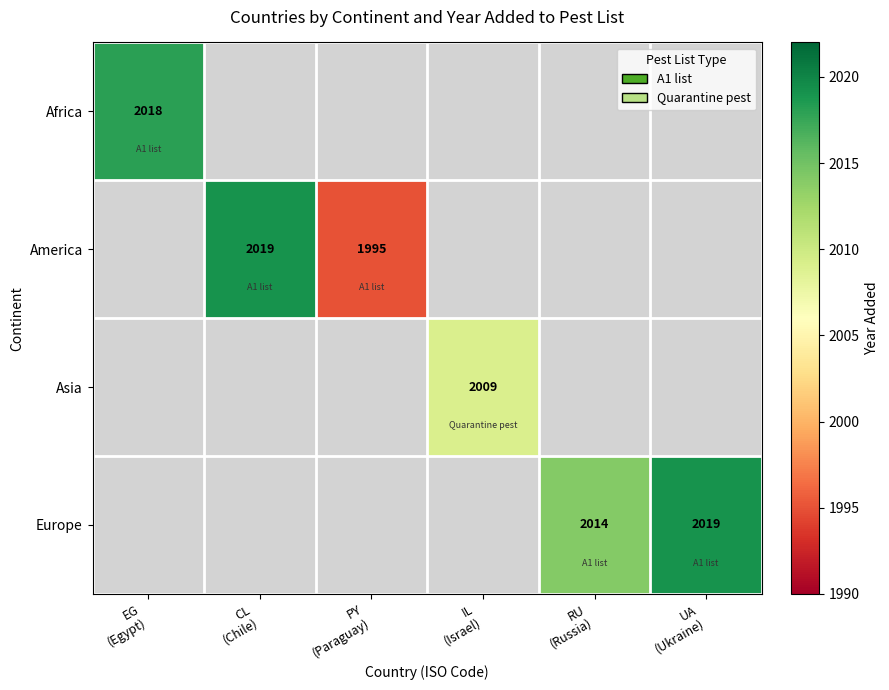

Which category has the highest value in the Europe series?

UA (Ukraine)